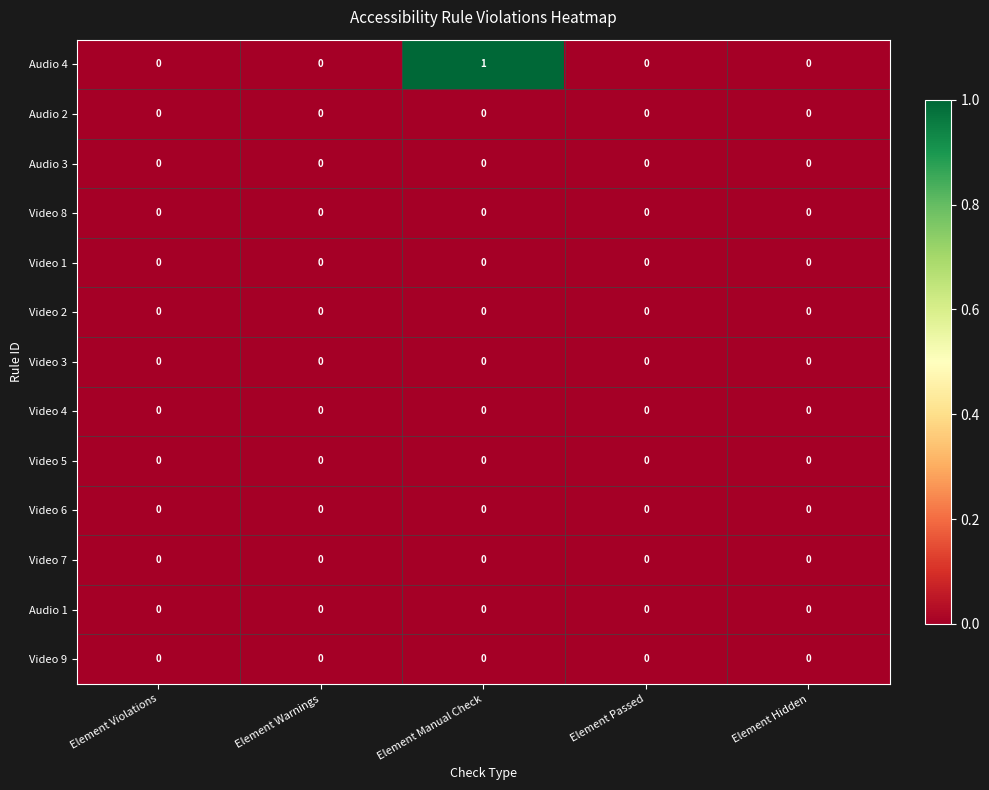

Which label corresponds to the largest value in the chart?

Element Manual Check